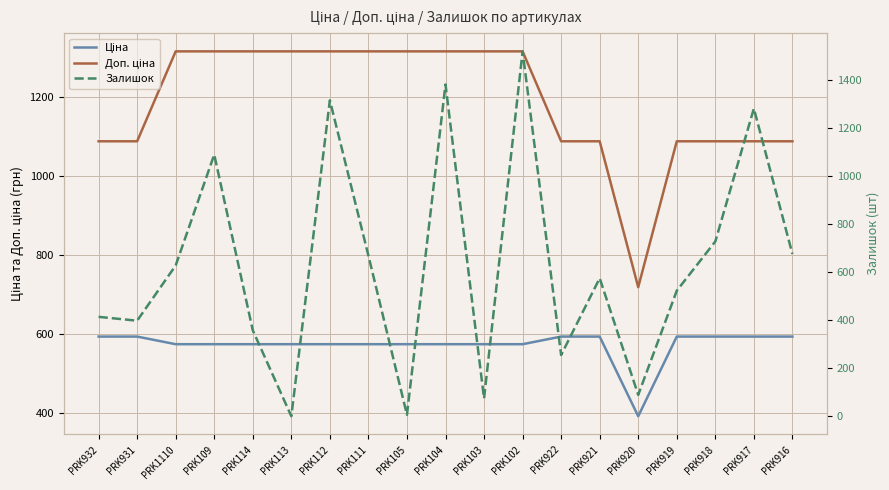

What is the difference between the maximum and minimum values in the Доп. ціна series?

597.7